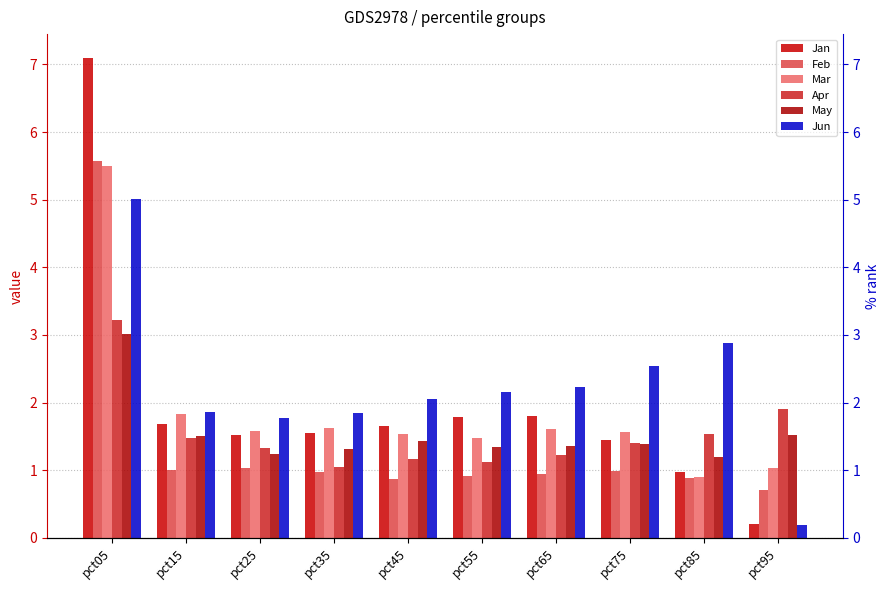

Reading left to right, extract all data points from this chart.

Jan: 7.1	1.7	1.5	1.5	1.6	1.8	1.8	1.4	1.0	0.2
Feb: 5.6	1.0	1.0	1.0	0.9	0.9	0.9	1.0	0.9	0.7
Mar: 5.5	1.8	1.6	1.6	1.5	1.5	1.6	1.6	0.9	1.0
Apr: 3.2	1.5	1.3	1.1	1.2	1.1	1.2	1.4	1.5	1.9
May: 3.0	1.5	1.2	1.3	1.4	1.3	1.4	1.4	1.2	1.5
Jun: 5.0	1.9	1.8	1.8	2.1	2.2	2.2	2.5	2.9	0.2